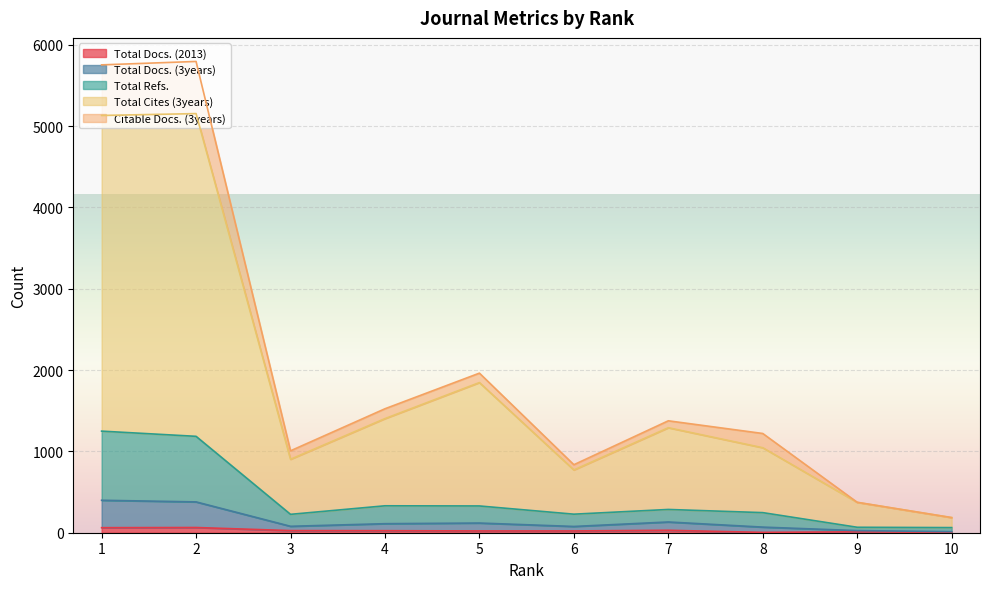

How many lines are shown in the chart?

5